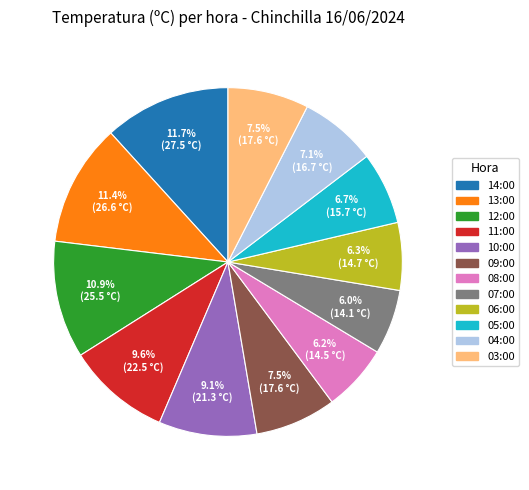

Does 07:00 represent more than half of the total?

No